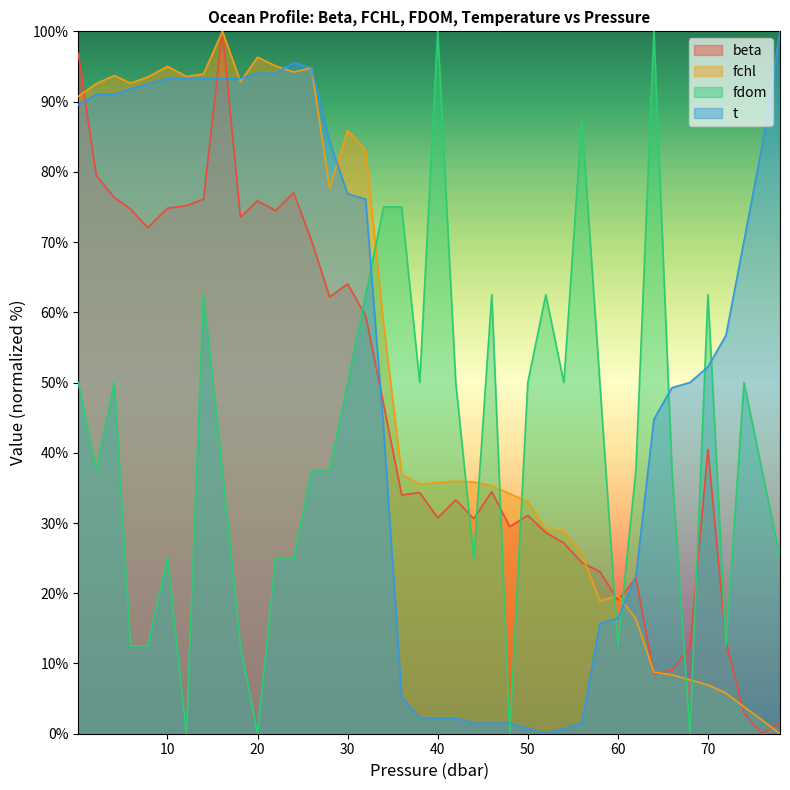

At which category does fdom reach its first local valley?

2.1